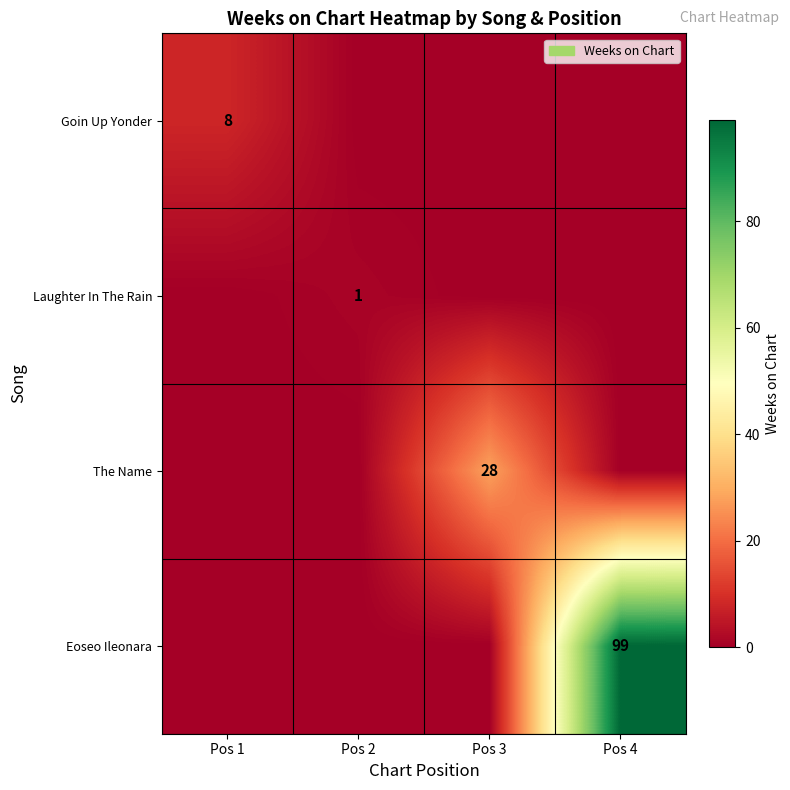

The value of Eoseo Ileonara at Pos 4 is 99. True or false?

True